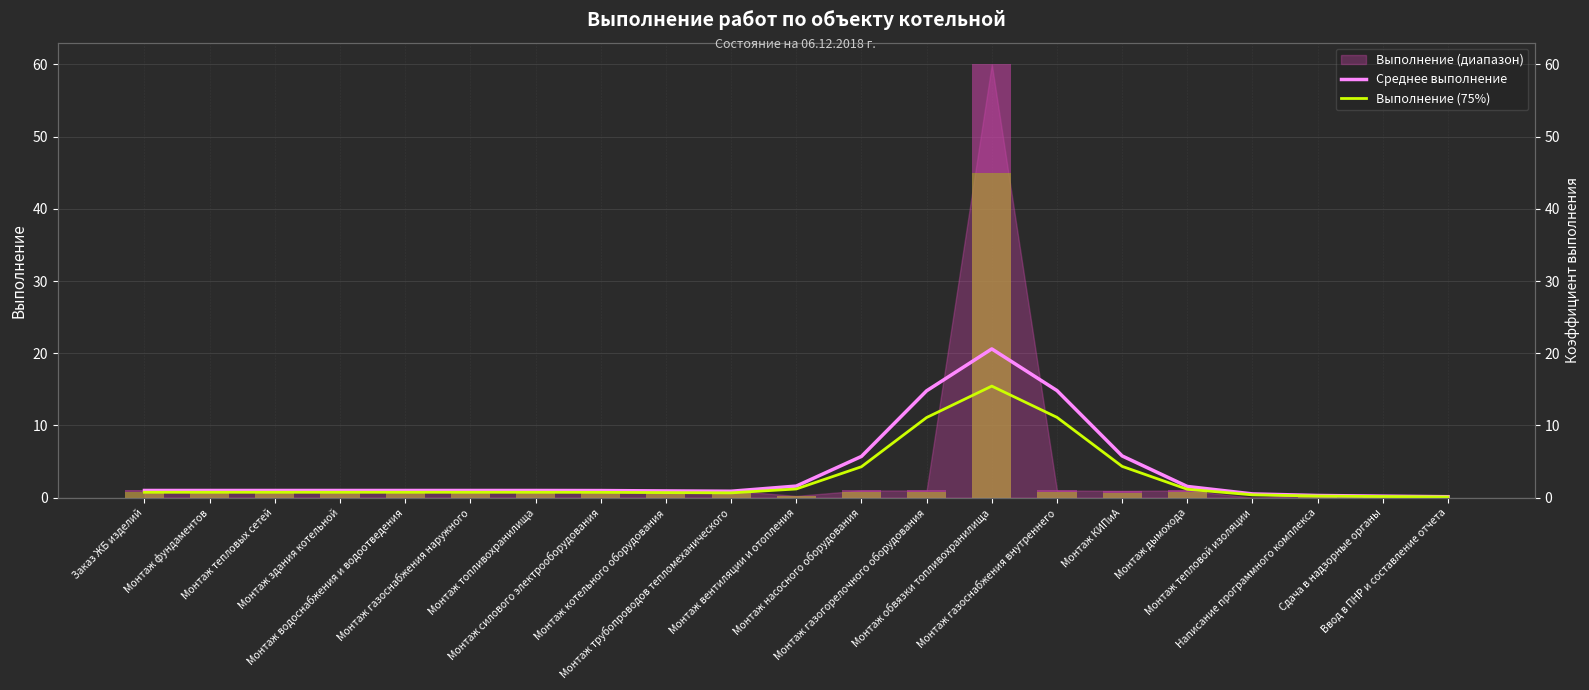

Does the chart contain stacked bars?

No